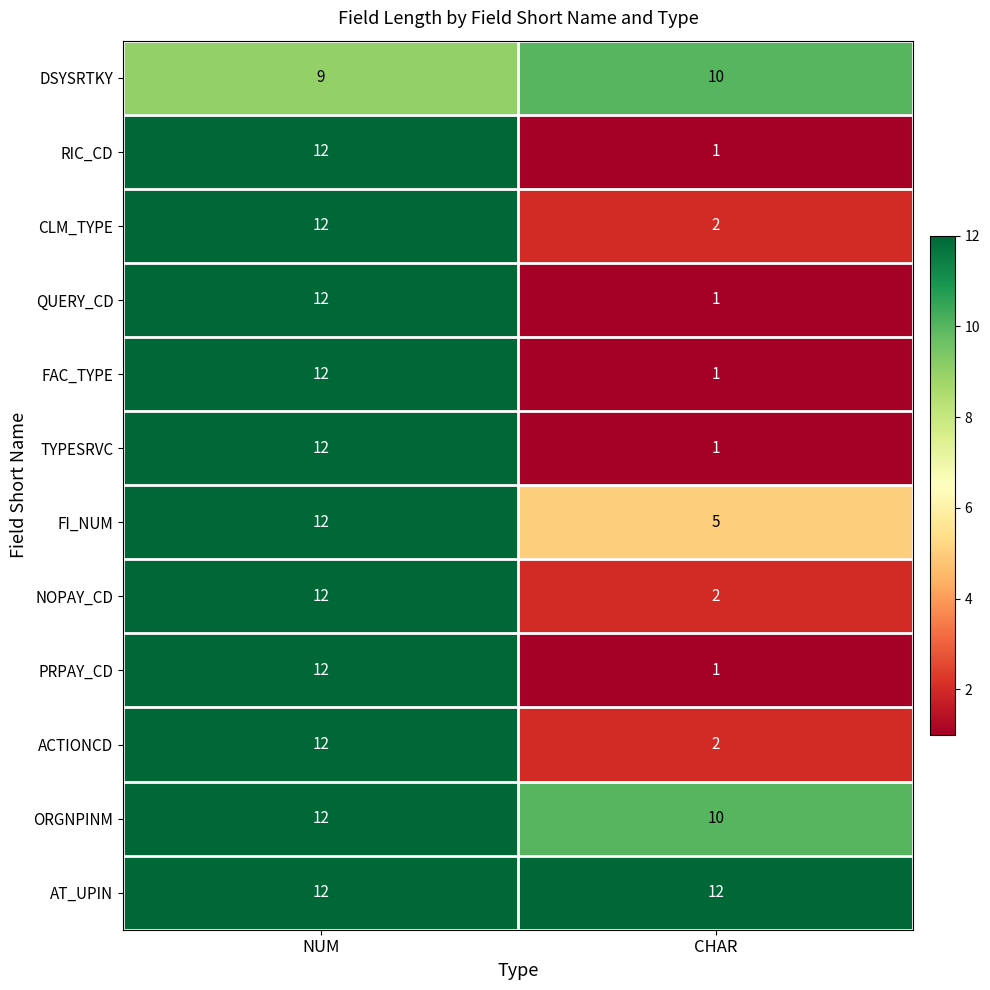

Which series has the largest total across all categories?

AT_UPIN